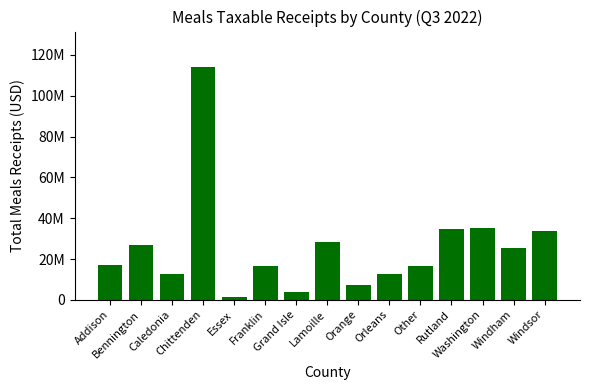

Where does the data first go above 16873055?

Addison